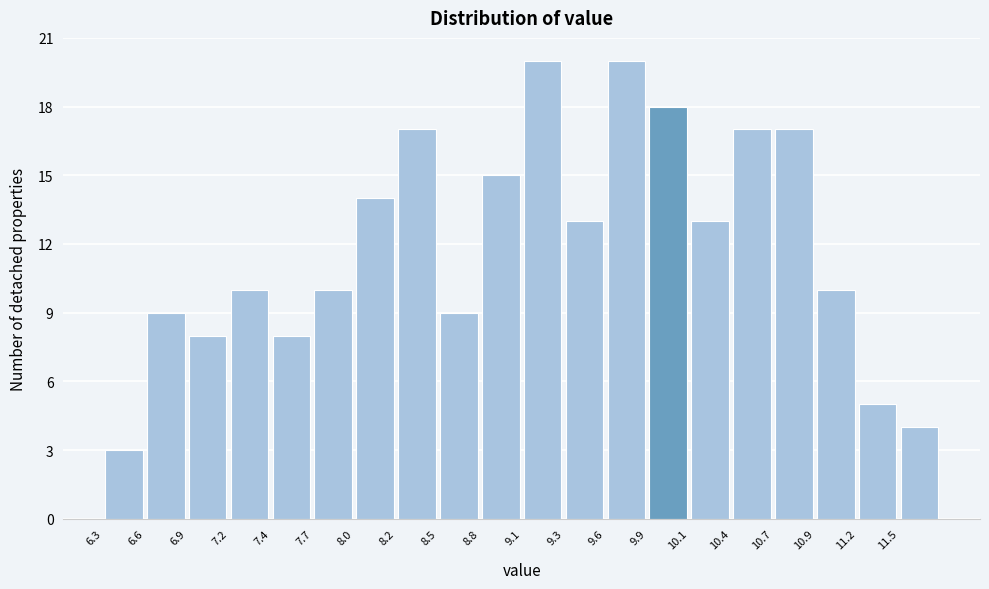

What is the height of the bar covering 9.32 to 9.59 on the x-axis? Neither the bar edges nor the heights are printed on the chart, so give them approximately, as read against the axes.

13